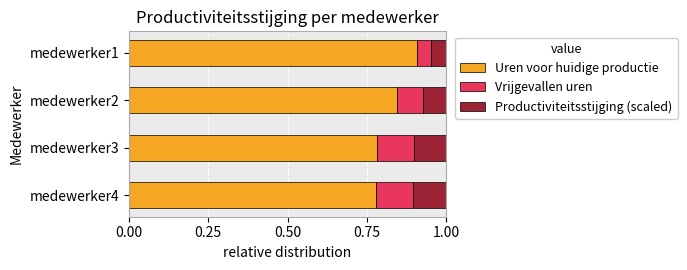

What is the sum of all Uren voor huidige productie values?

3.3